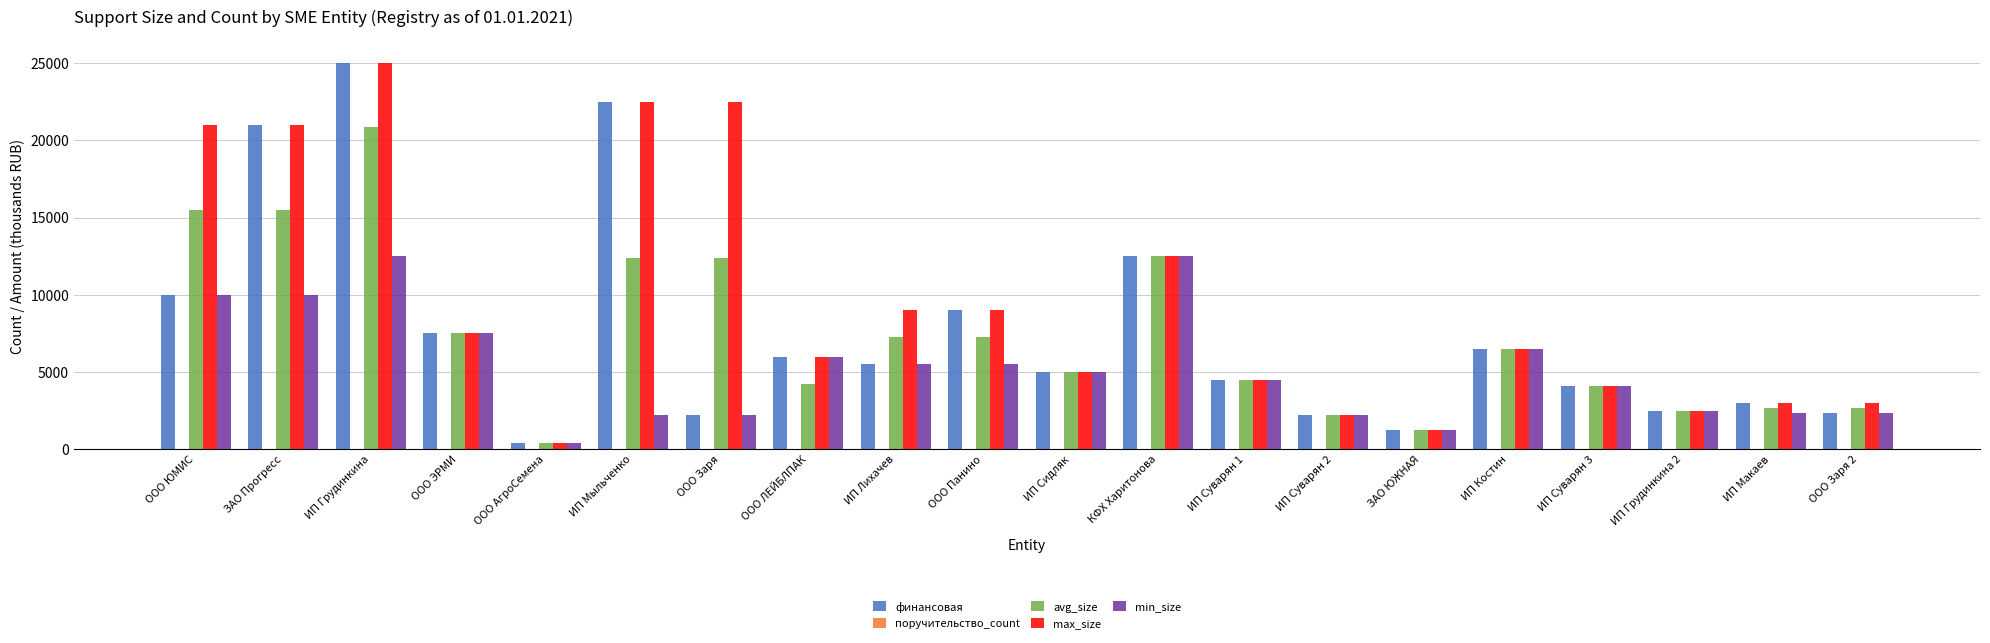

Is it true that финансовая equals 3169 at ООО Заря?

False